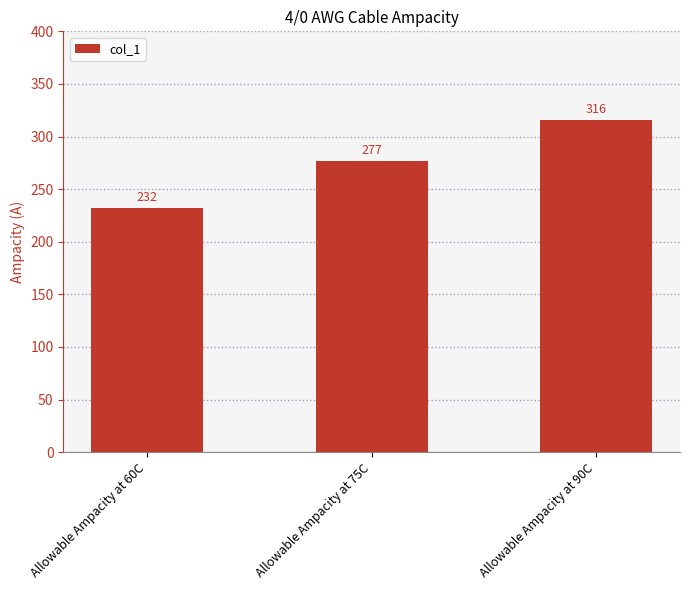

Are the bars horizontal?

No